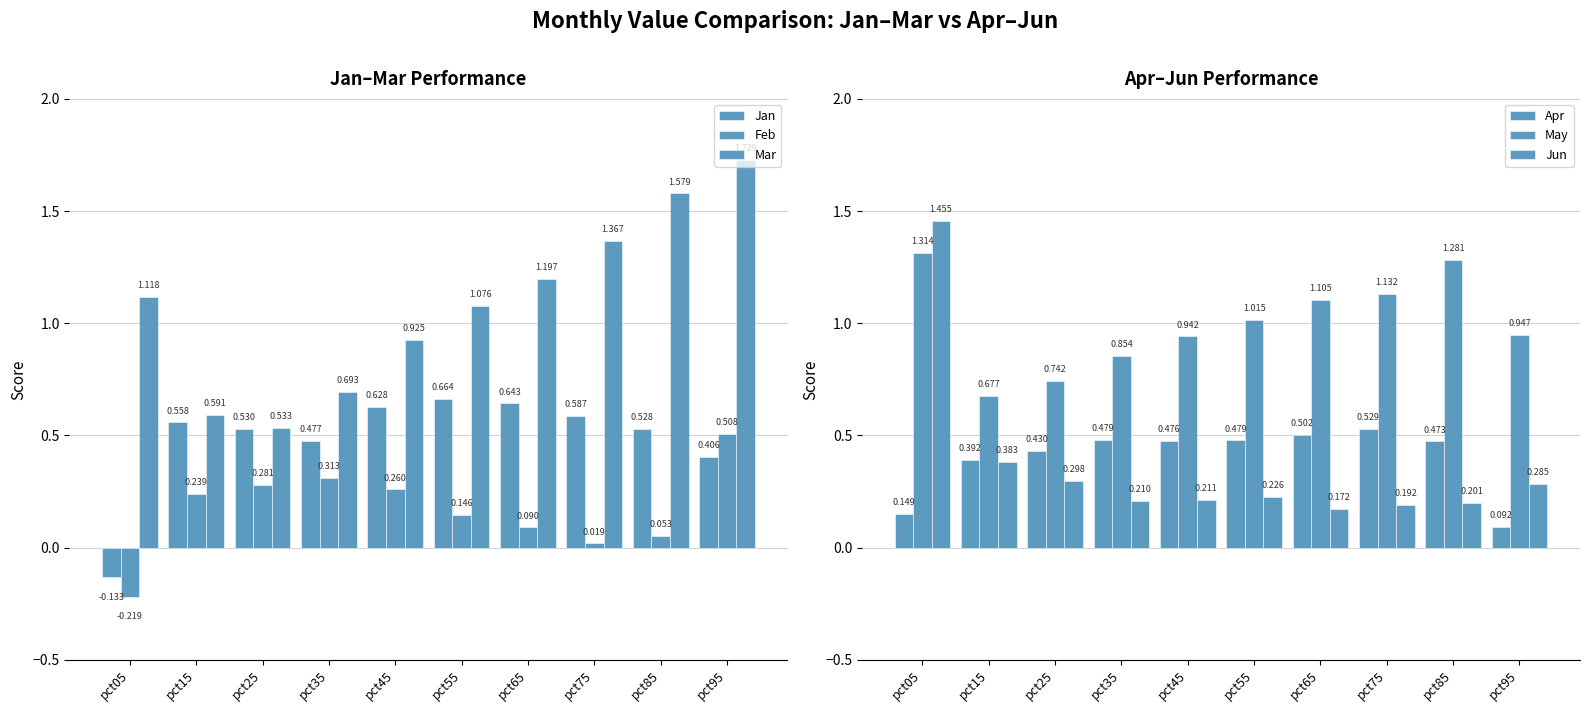

What is the value of the Mar bar at the 3rd from the left?

0.5